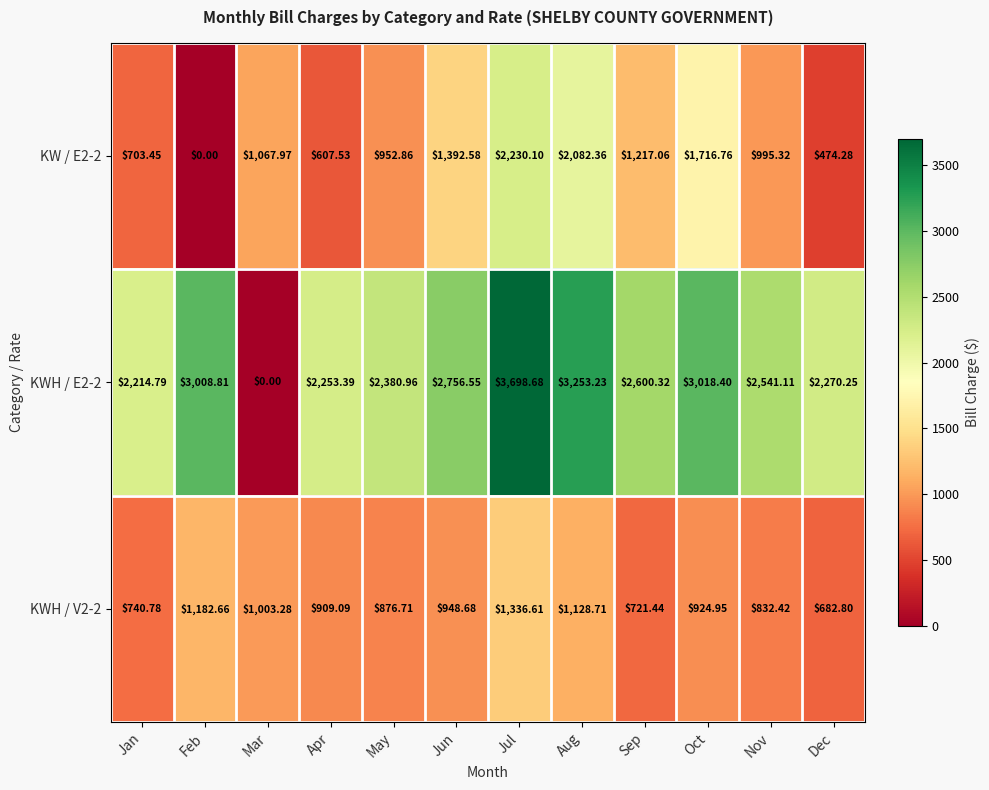

Is the value of KW / E2-2 at Aug greater than the value of KWH / V2-2 at Dec?

Yes